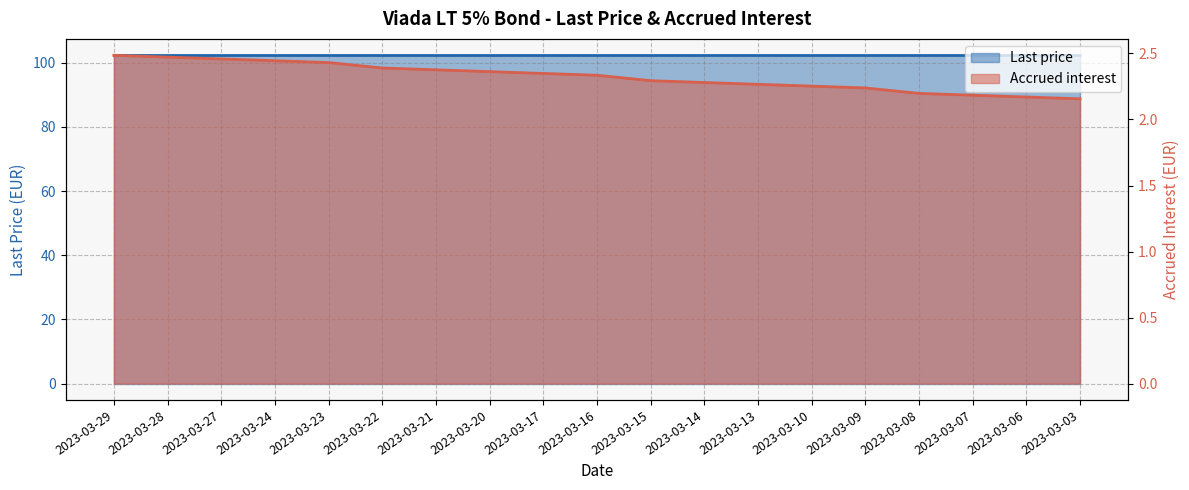

What is the difference between the second highest and minimum values?

0.3